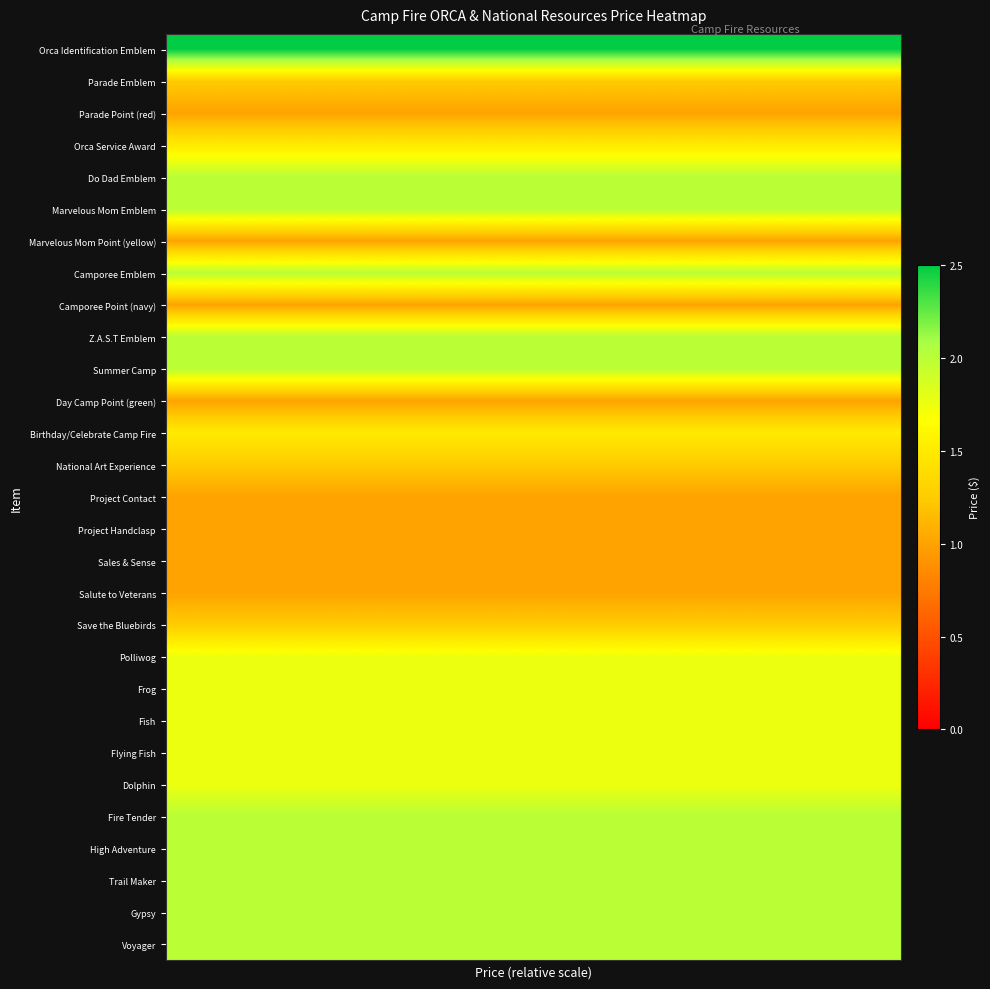

At how many categories does at least one series exceed 2?

29